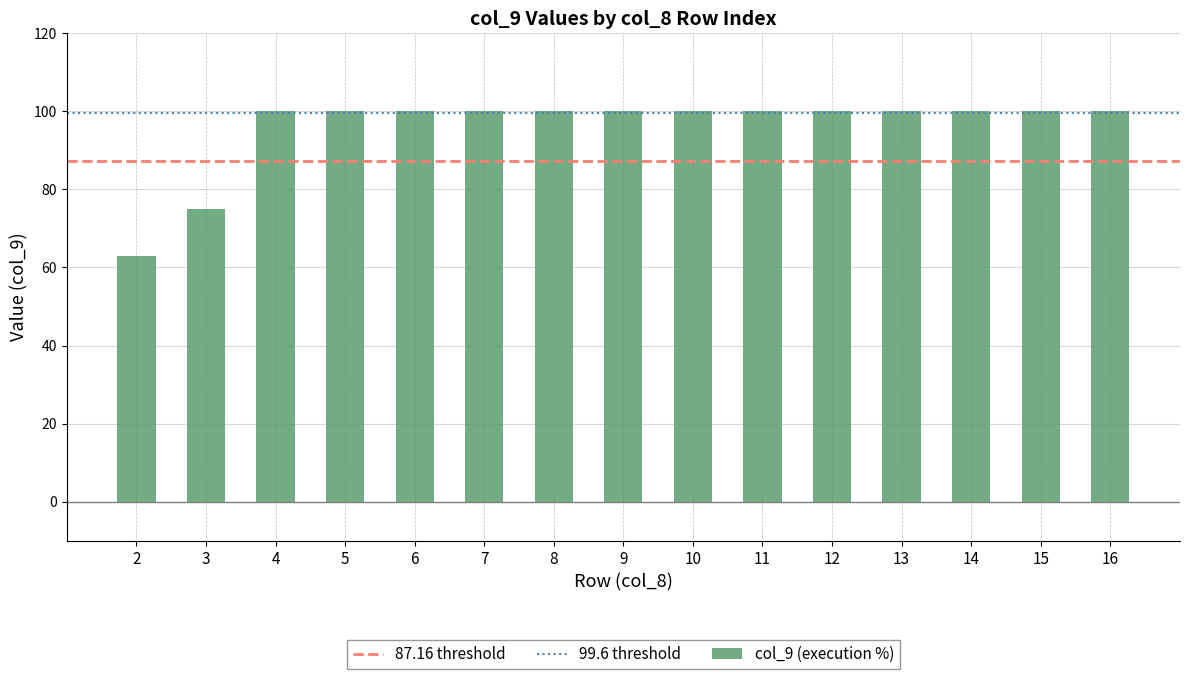

Where is the data nearest to the value 81?

3